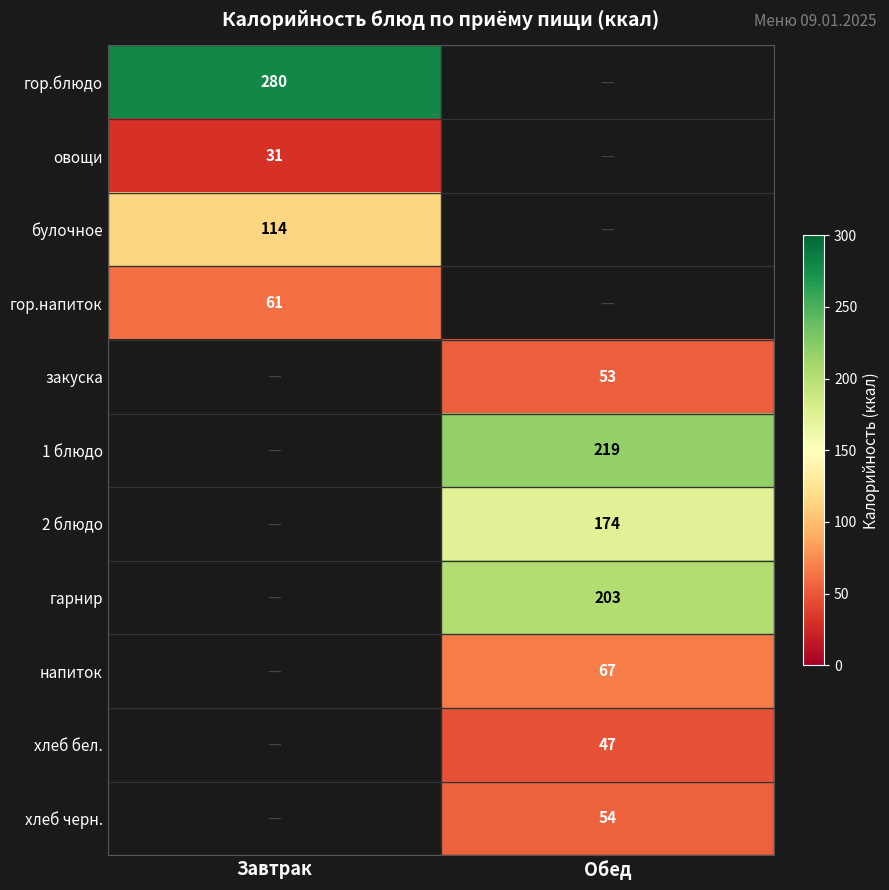

True or false: хлеб черн. has a value of 54 at Обед.

True